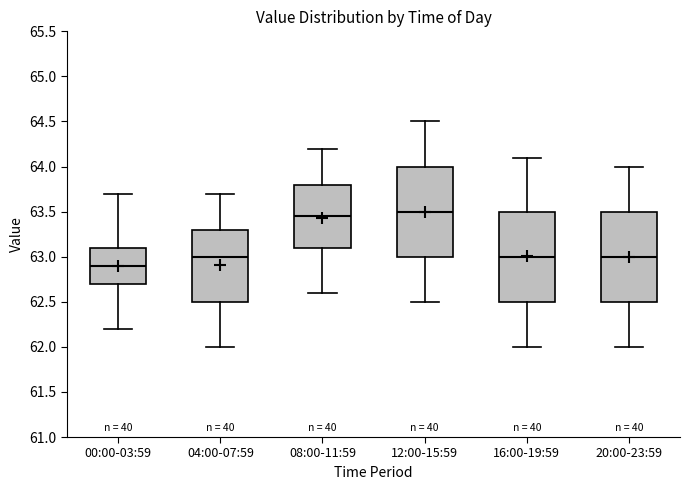

Which box's median line is the lowest?

00:00-03:59